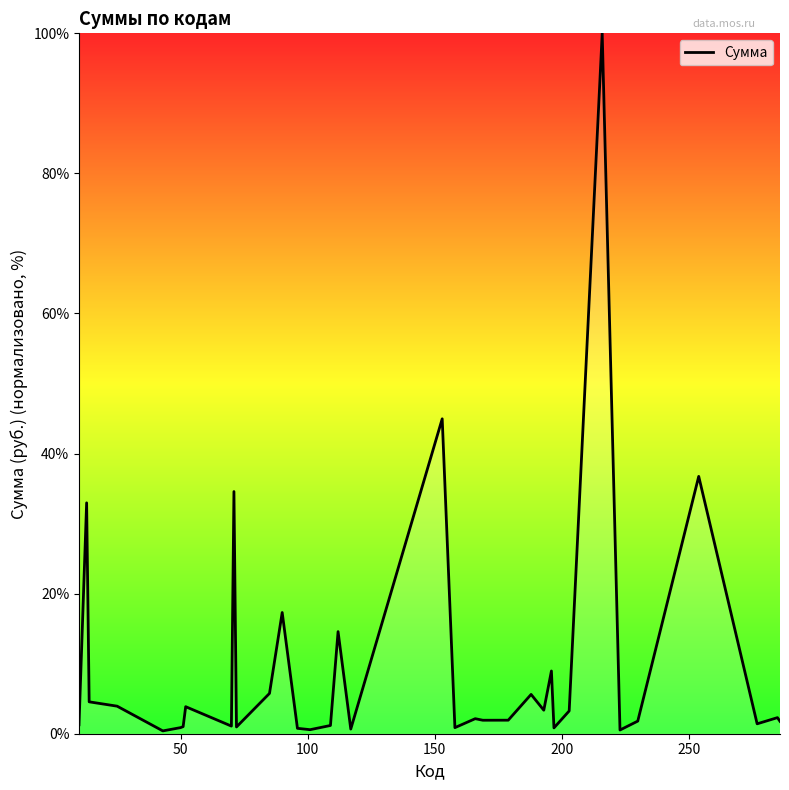

What is the difference between the maximum and minimum values?

99.6